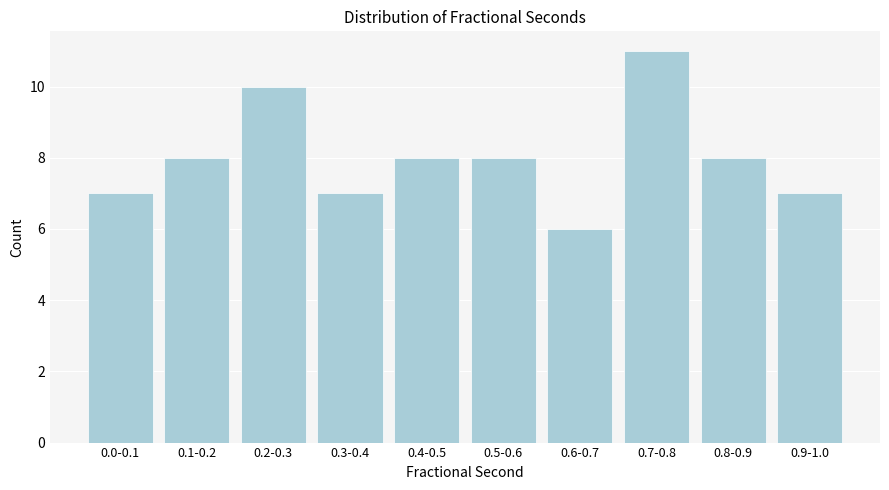

Reading left to right, transcribe all the data shown in this chart.

7	8	10	7	8	8	6	11	8	7